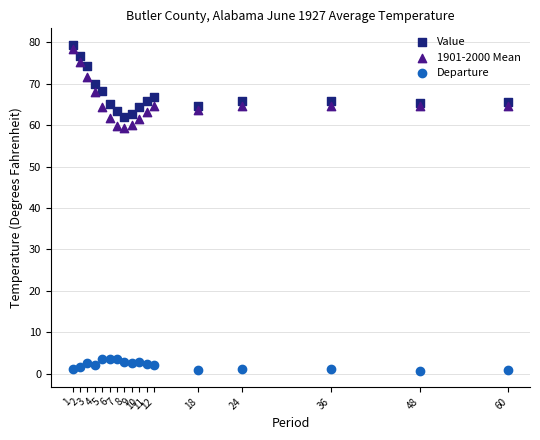

Which series has the largest Y range (max minus min)?

1901-2000 Mean